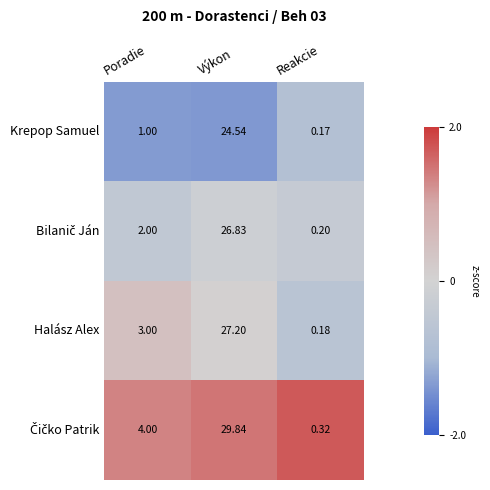

Which label corresponds to the largest value in the chart?

Výkon